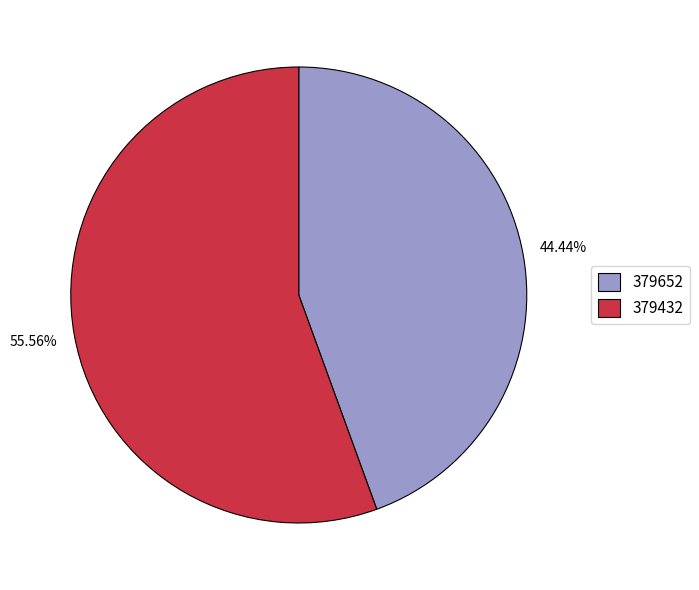

To the nearest percent, what percentage of the pie is 379652?

44%